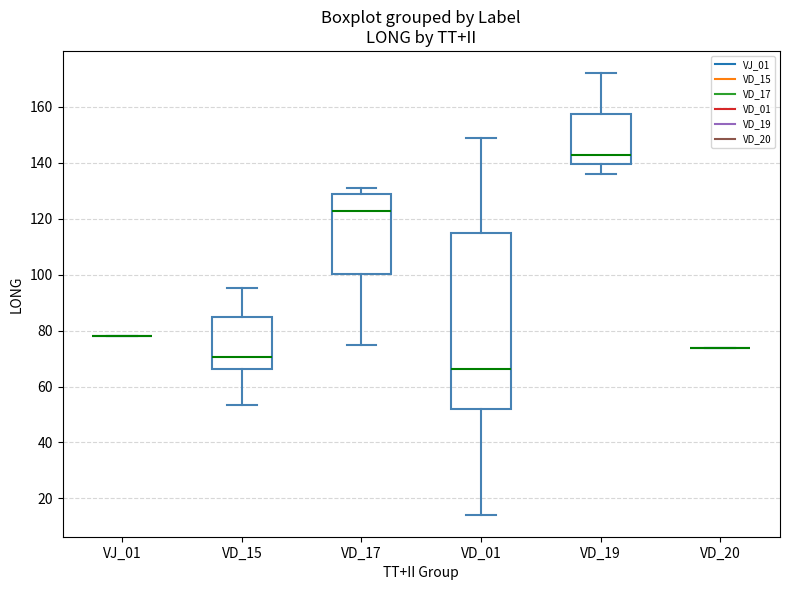

Where is the lower edge of the box for VD_19 on the y-axis? The values are not printed on the chart, so give them approximately, as read against the axis.

140